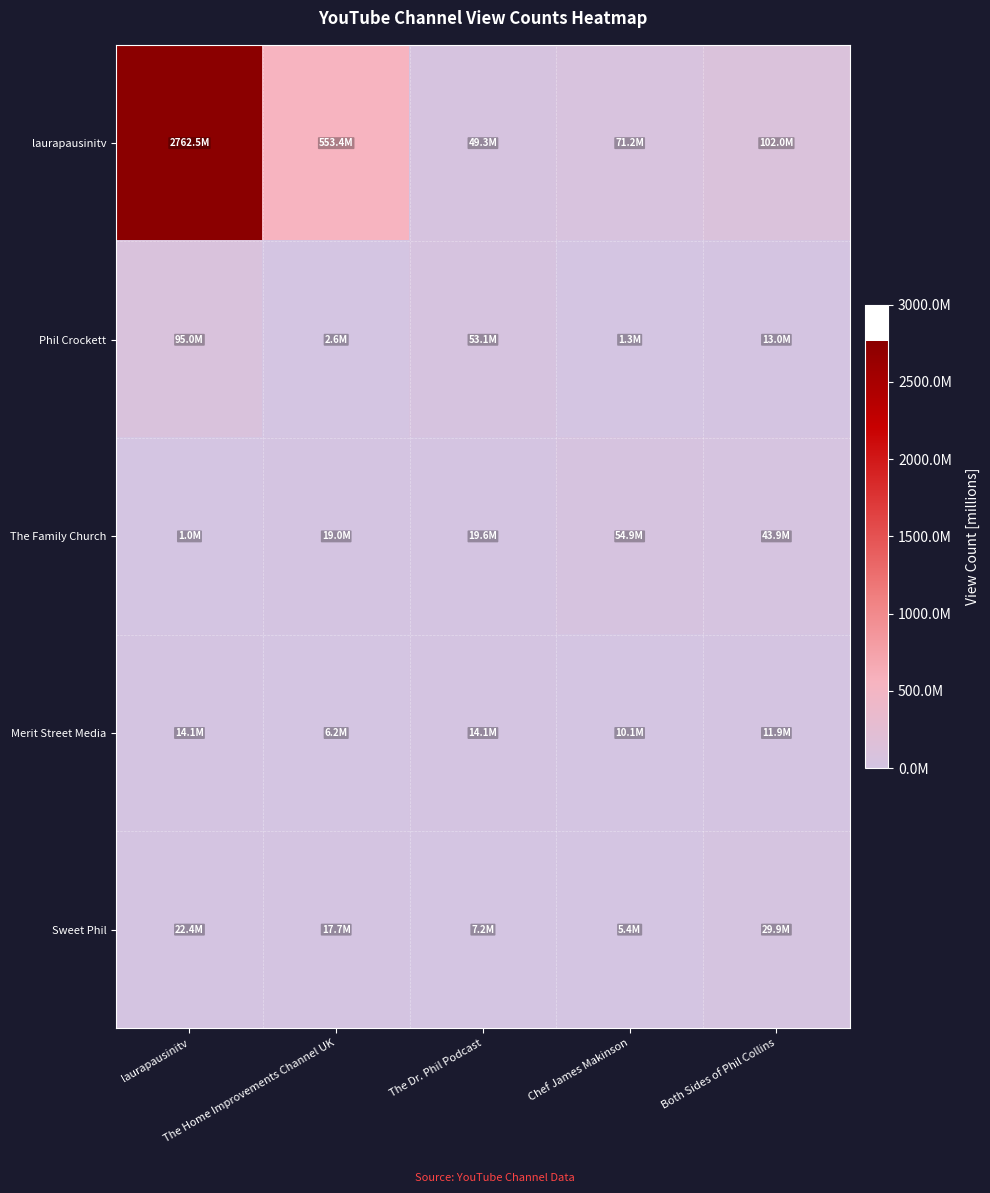

Reading left to right, list all the values displayed in this chart.

laurapausinitv: laurapausinitv=2762456237	The Home Improvements Channel UK=553386201	The Dr. Phil Podcast=49284955	Chef James Makinson=71194246	Both Sides of Phil Collins=102040739
Phil Crockett: laurapausinitv=94973963	The Home Improvements Channel UK=2640139	The Dr. Phil Podcast=53127710	Chef James Makinson=1312159	Both Sides of Phil Collins=13043450
The Family Church: laurapausinitv=1016385	The Home Improvements Channel UK=19005344	The Dr. Phil Podcast=19613770	Chef James Makinson=54858448	Both Sides of Phil Collins=43946090
Merit Street Media: laurapausinitv=14093963	The Home Improvements Channel UK=6221751	The Dr. Phil Podcast=14090255	Chef James Makinson=10145040	Both Sides of Phil Collins=11891686
Sweet Phil: laurapausinitv=22445080	The Home Improvements Channel UK=17666425	The Dr. Phil Podcast=7233795	Chef James Makinson=5446893	Both Sides of Phil Collins=29851296